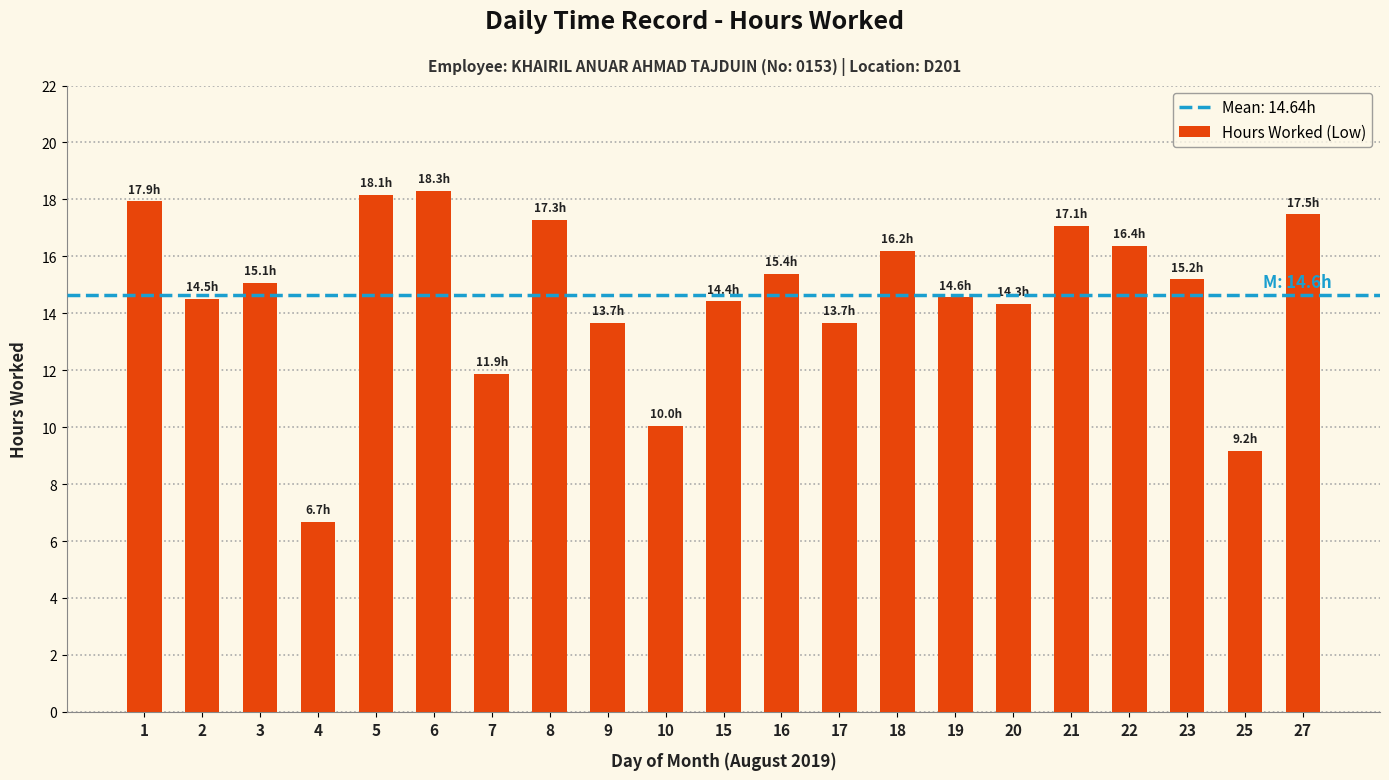

Between 8 and 27, which is larger?

27